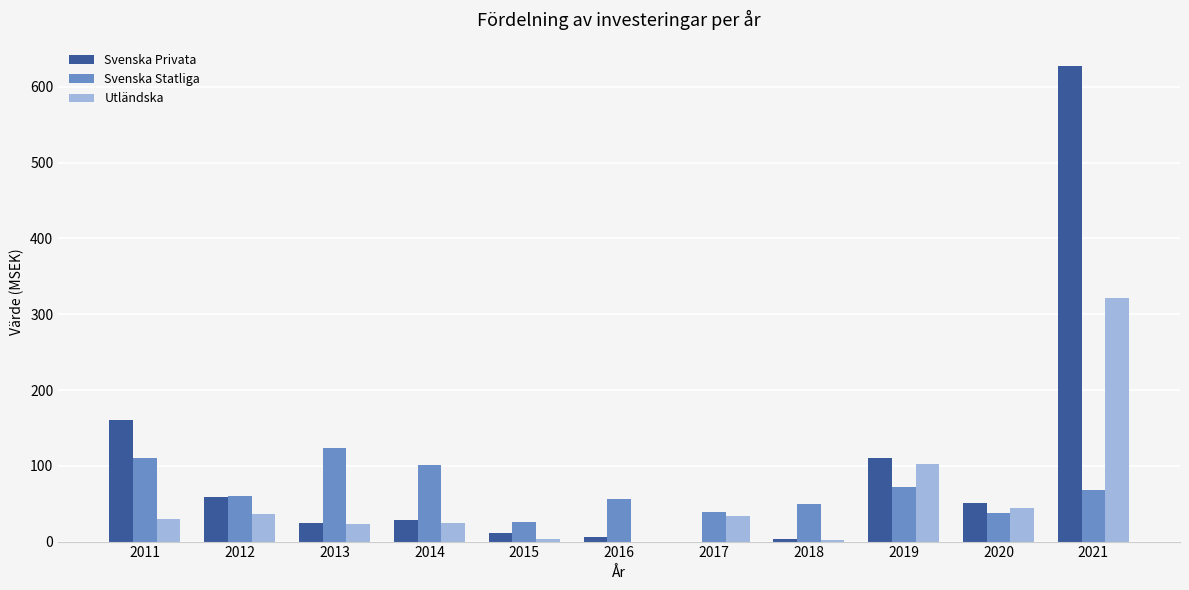

Is it true that Svenska Statliga equals 50.2 at 2018?

True